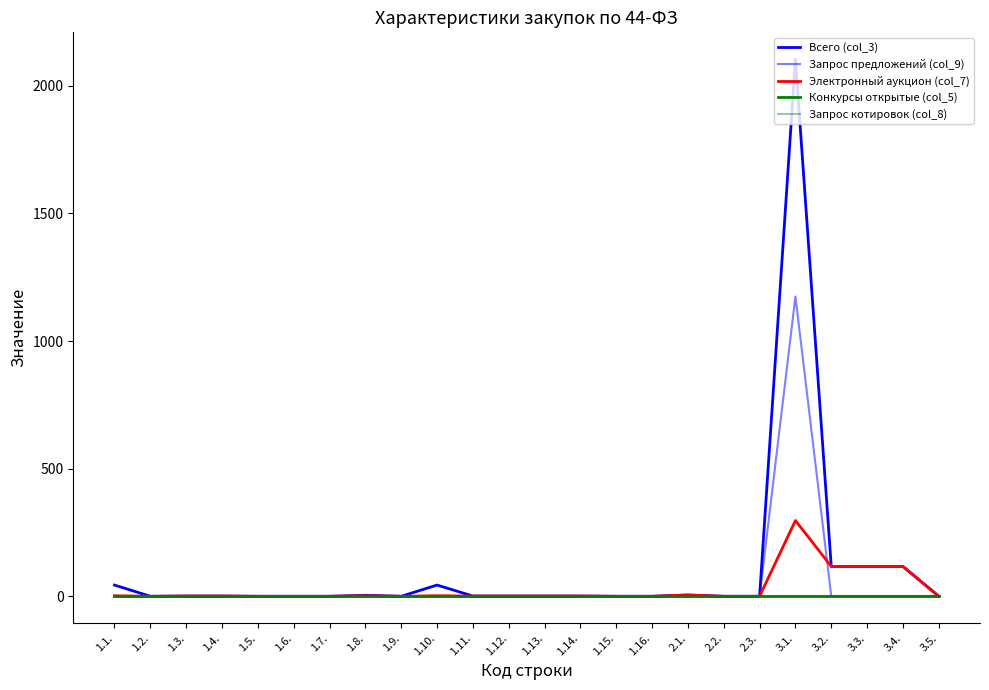

List the series in order of their peak value, lowest first.

Конкурсы открытые (col_5), Запрос котировок (col_8), Электронный аукцион (col_7), Запрос предложений (col_9), Всего (col_3)